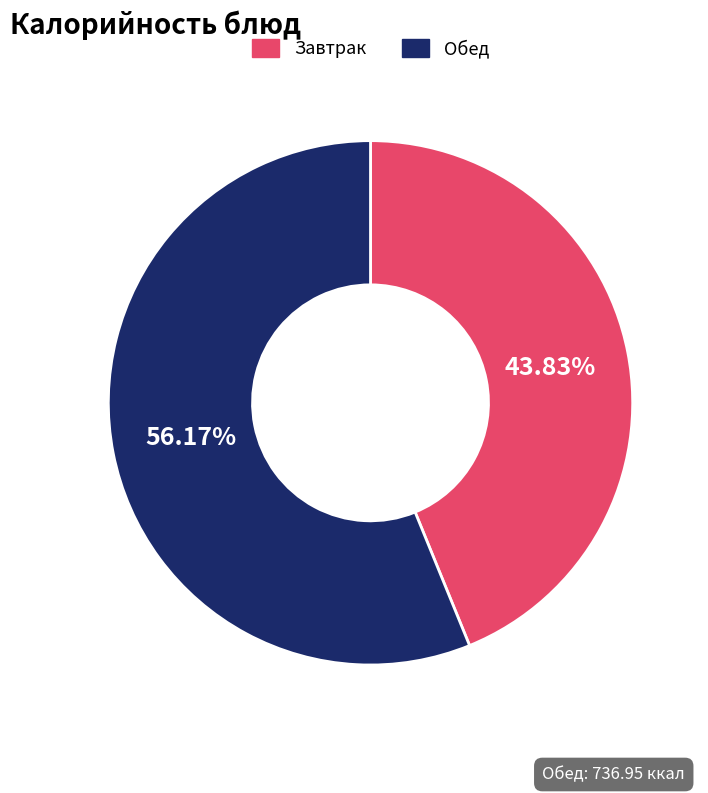

Which has a higher value, Завтрак or Обед?

Обед